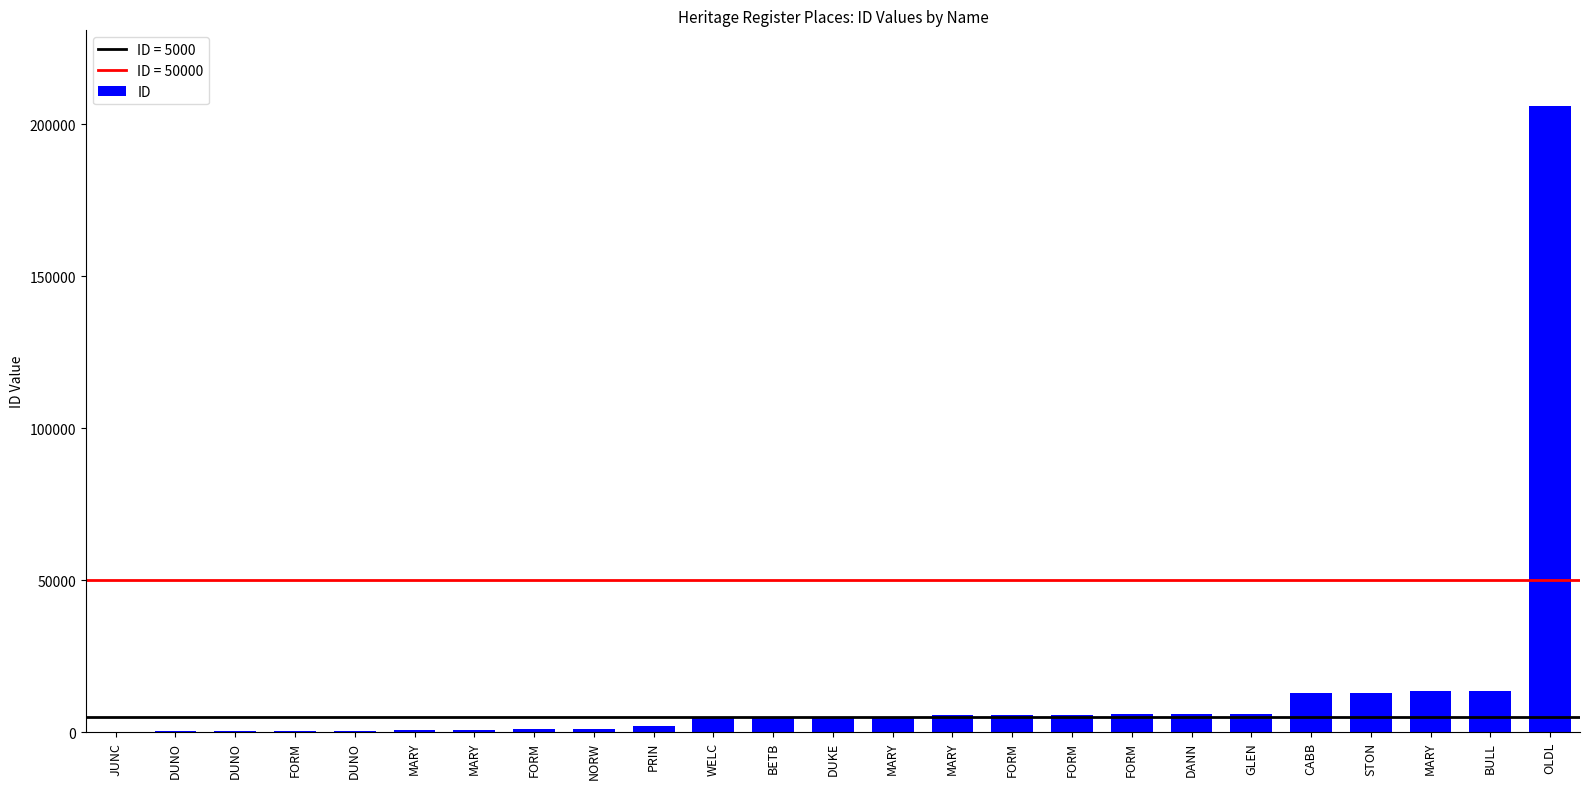

How many distinct data groups are displayed?

1